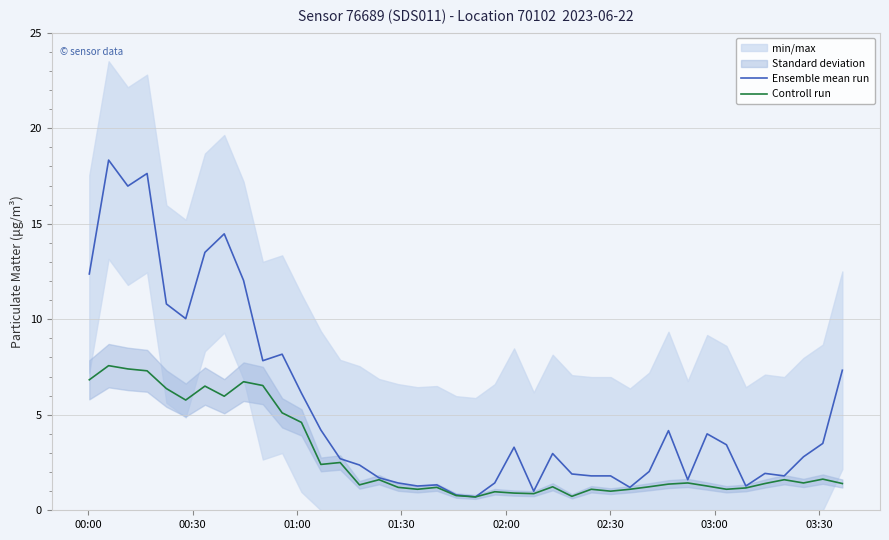

What is the maximum value shown in the chart?

18.3